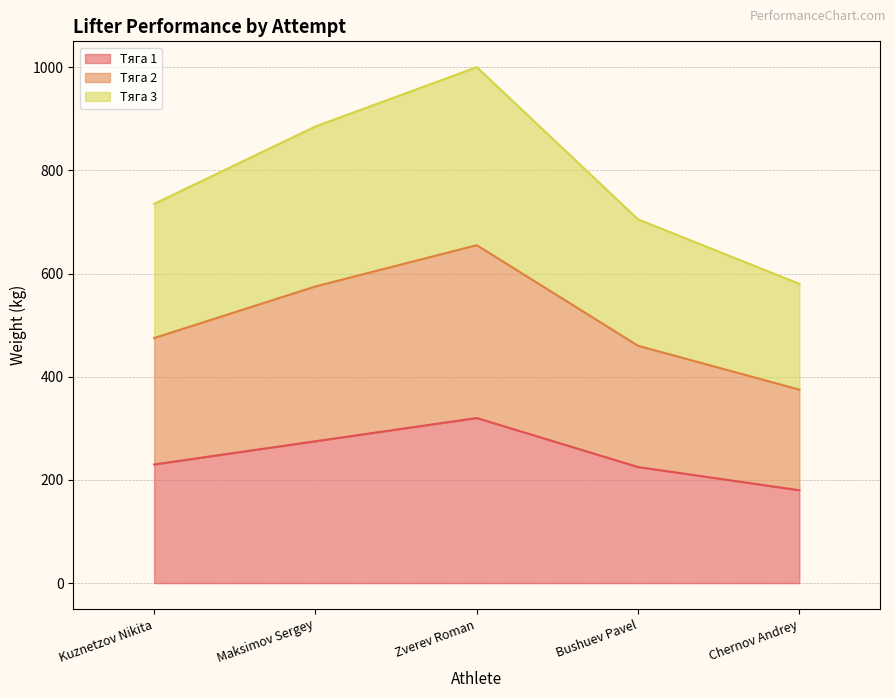

What is the lowest value of the Тяга 1 series?

180